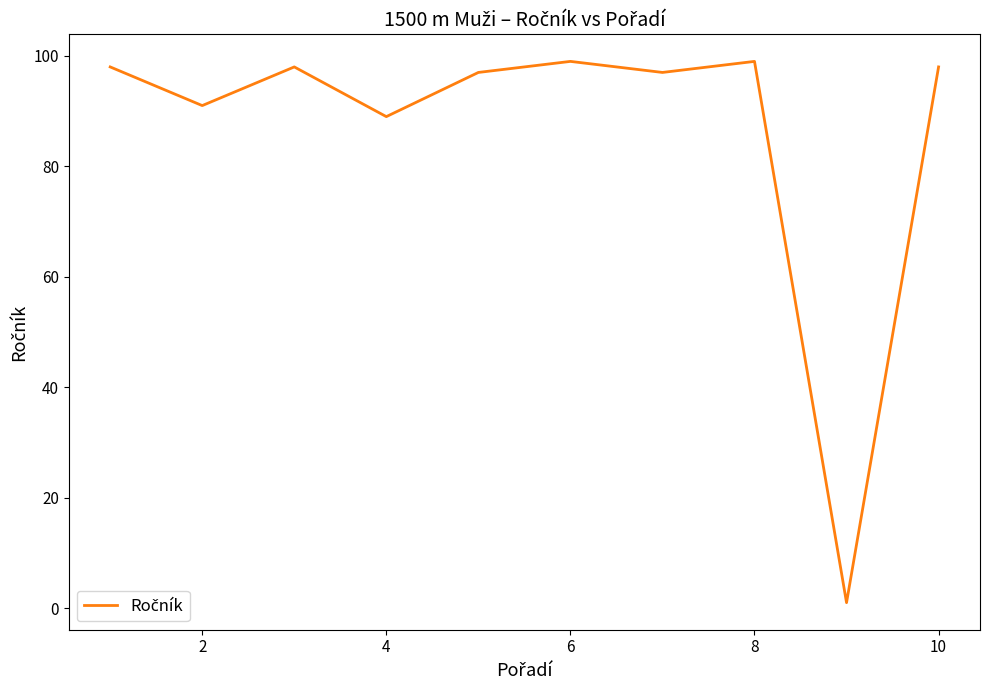

Reading right to left, what are all the values shown in this chart?

98	1	99	97	99	97	89	98	91	98